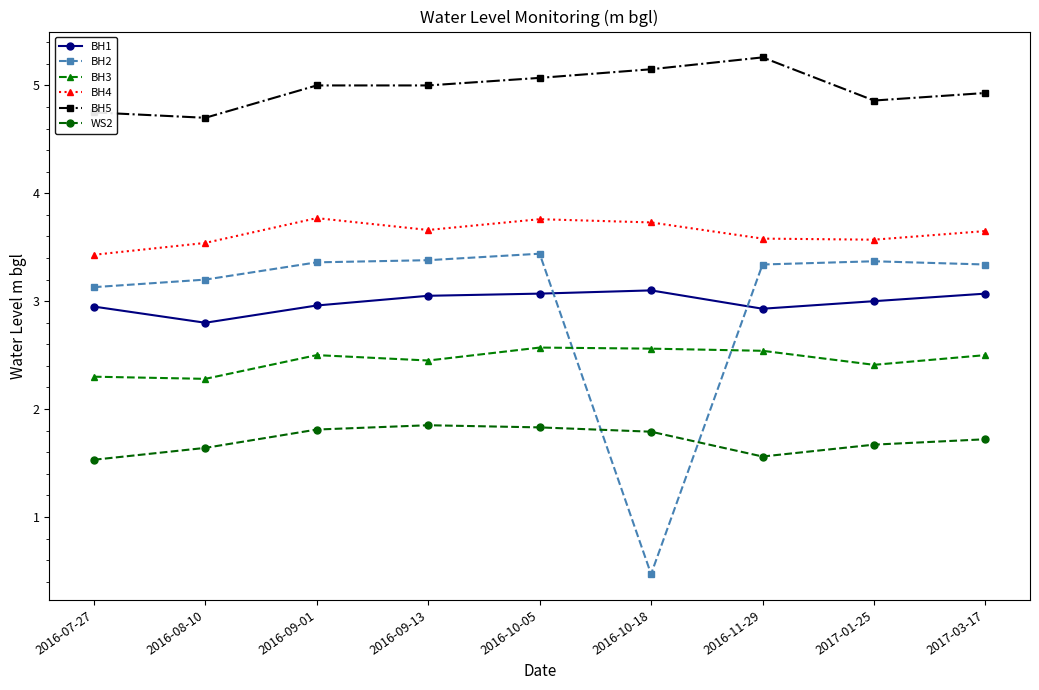

True or false: WS2 has a value of 2.6 at 2017-01-25.

False